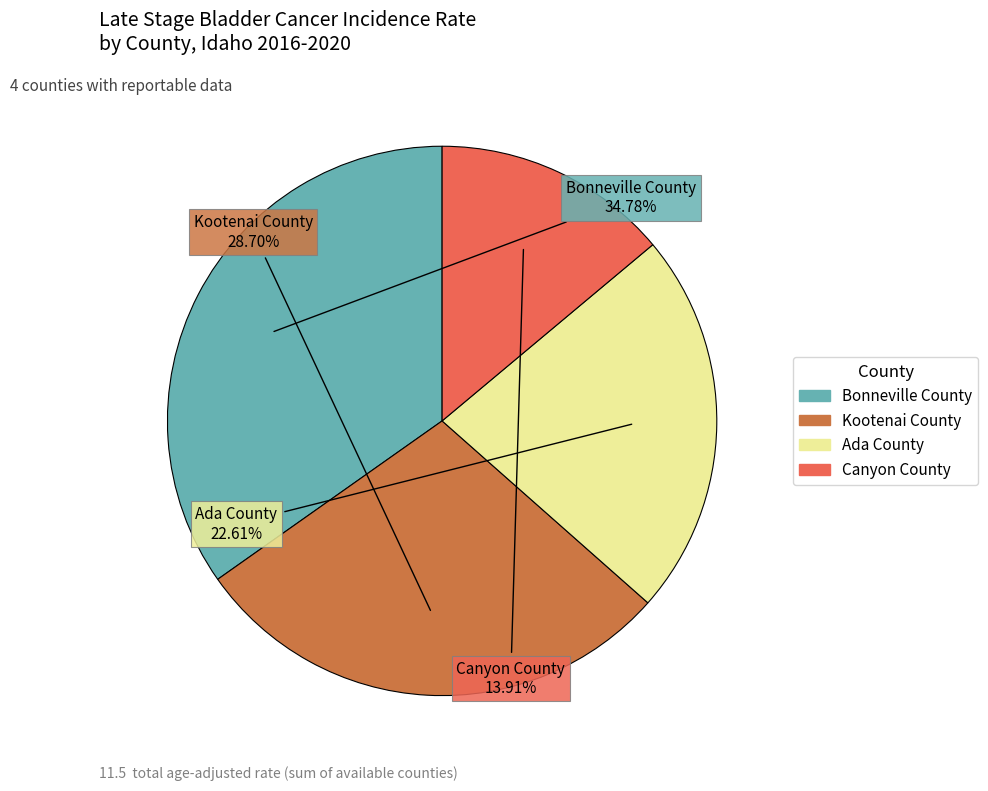

Approximately how many times larger is the value at Kootenai County compared to Canyon County?

2.1